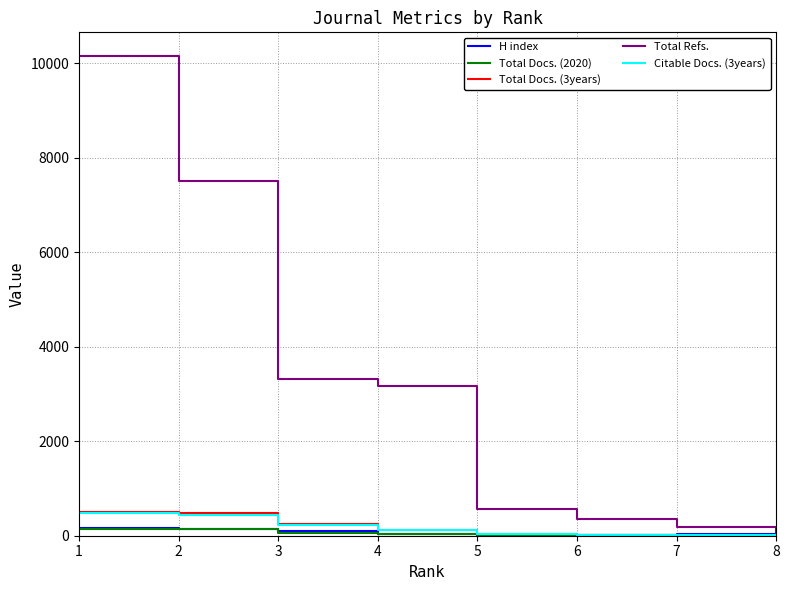

Between 4 and 8, which series saw the biggest shift?

Total Refs.